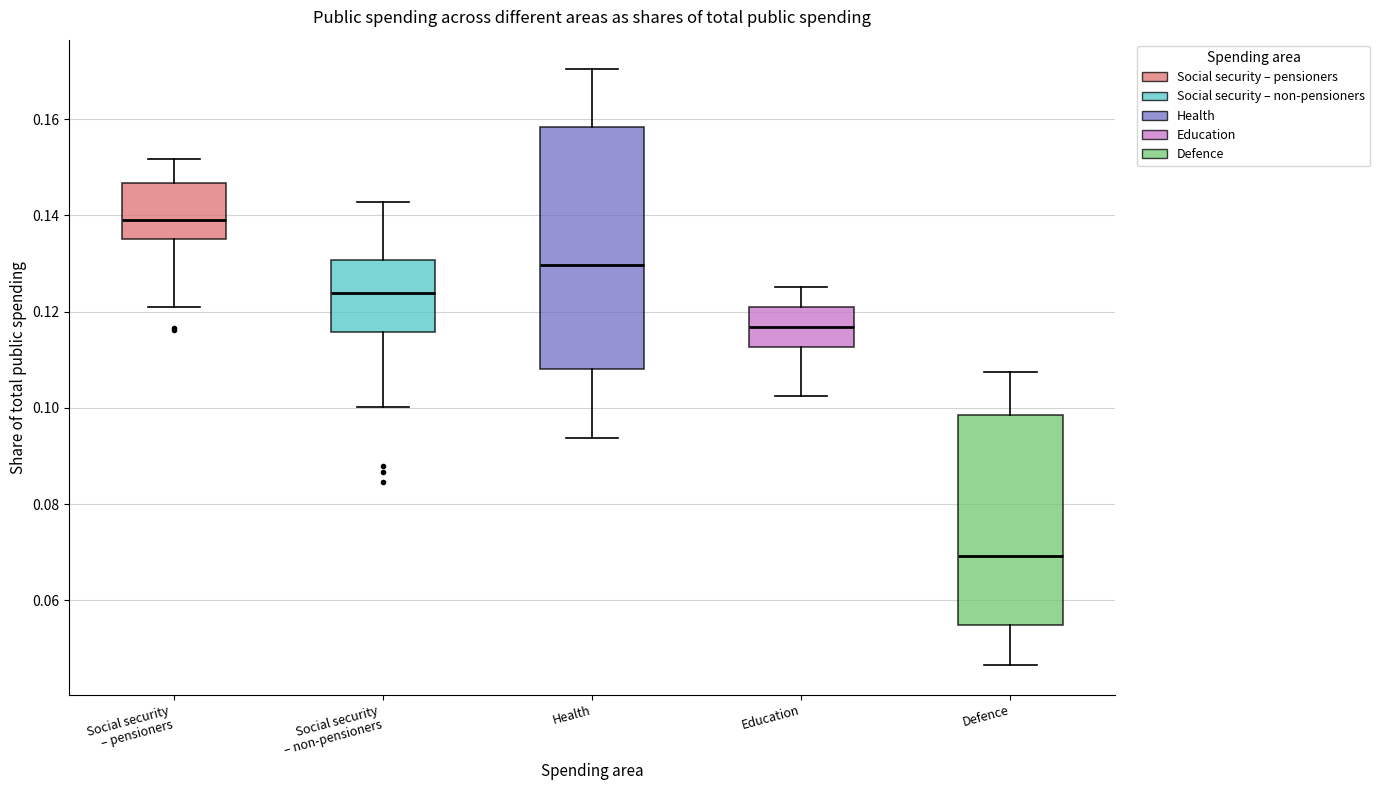

Which box's median line is the highest?

Social security – pensioners